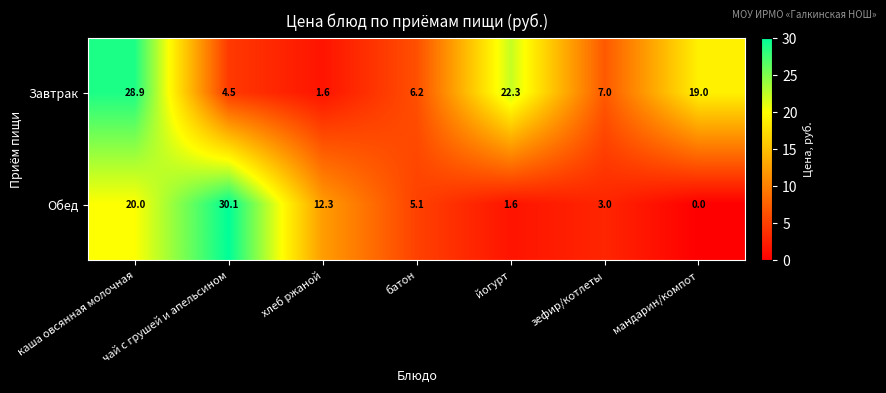

Which series has the widest spread of values?

Обед